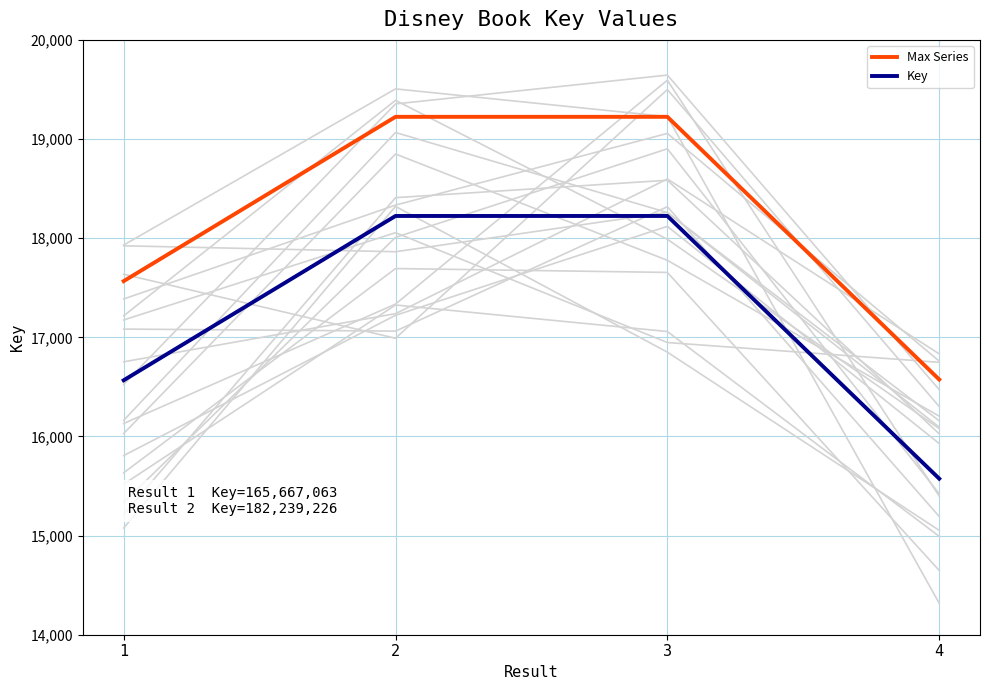

Does the chart display data point markers on the line(s)?

No